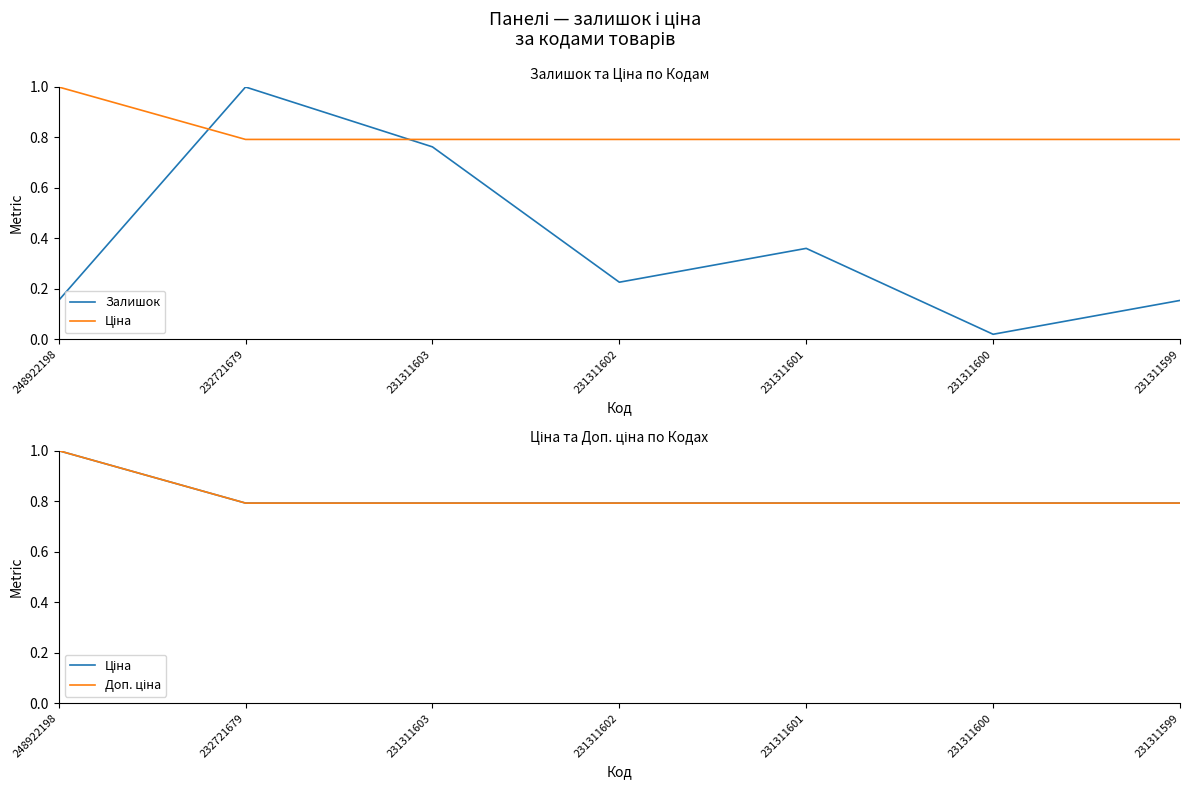

Reading left to right, extract all data points from this chart.

Залишок: 0.2	1.0	0.8	0.2	0.4	0.0	0.2
Ціна: 1.0	0.8	0.8	0.8	0.8	0.8	0.8
Доп. ціна: 1.0	0.8	0.8	0.8	0.8	0.8	0.8